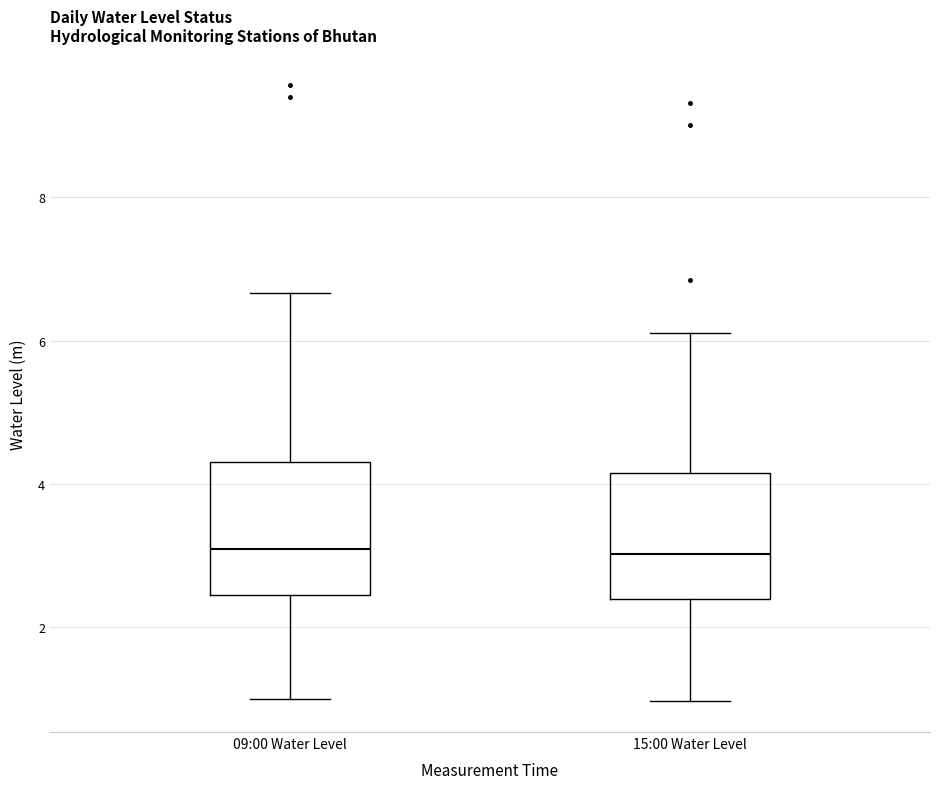

Where does the lower whisker of the box for 09:00 Water Level end on the y-axis? The values are not printed on the chart, so give them approximately, as read against the axis.

1.0